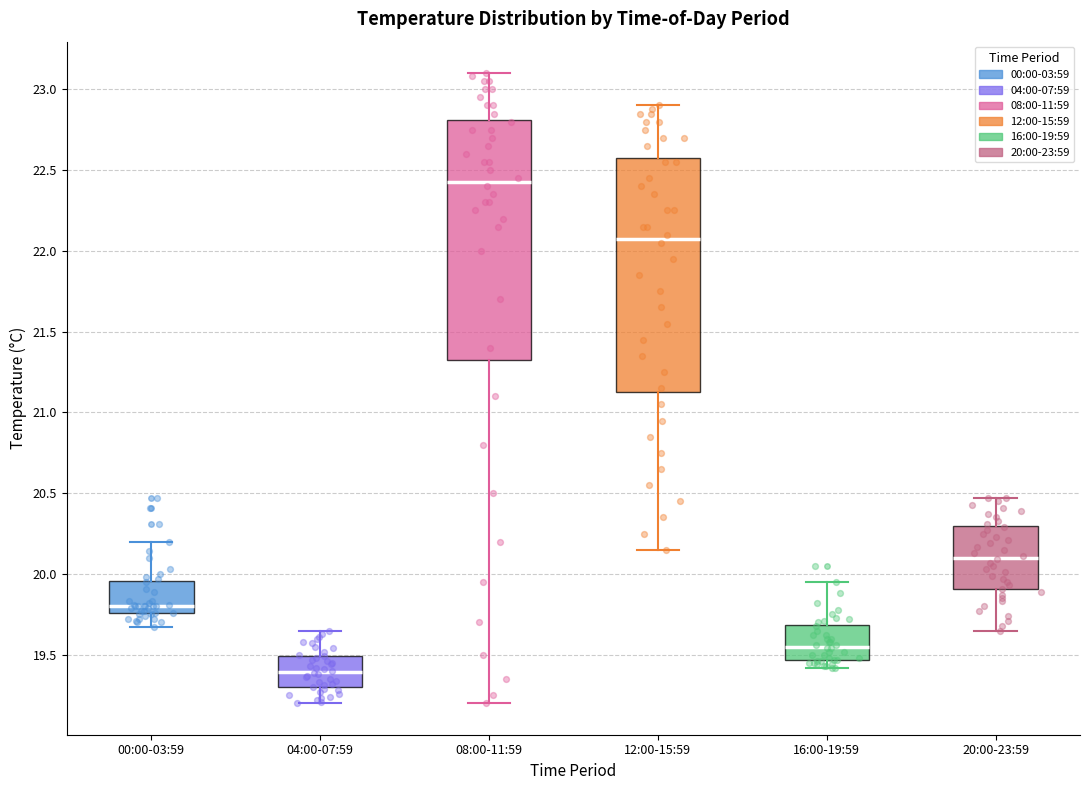

Reading left to right, transcribe this box plot: for each box, give where its median line is, the range the box spans, and where its two whiskers end, as read against the y-axis. The values are not printed on the chart, so give them approximately, as read against the axis.

00:00-03:59: median 19.80, box 19.75 to 19.95, whiskers 19.65 to 20.20
04:00-07:59: median 19.40, box 19.30 to 19.50, whiskers 19.20 to 19.65
08:00-11:59: median 22.45, box 21.35 to 22.80, whiskers 19.20 to 23.10
12:00-15:59: median 22.10, box 21.15 to 22.60, whiskers 20.15 to 22.90
16:00-19:59: median 19.55, box 19.45 to 19.70, whiskers 19.40 to 19.95
20:00-23:59: median 20.10, box 19.90 to 20.30, whiskers 19.65 to 20.45